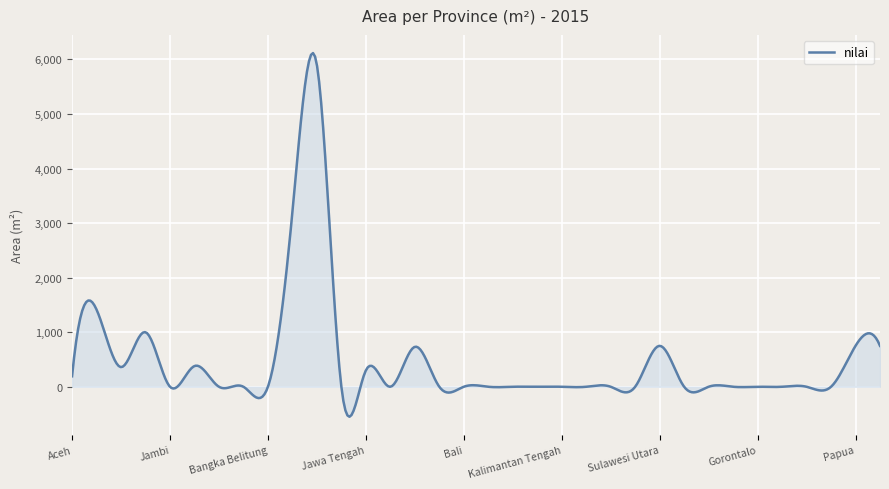

What is the minimum value shown in the chart?

-549.6